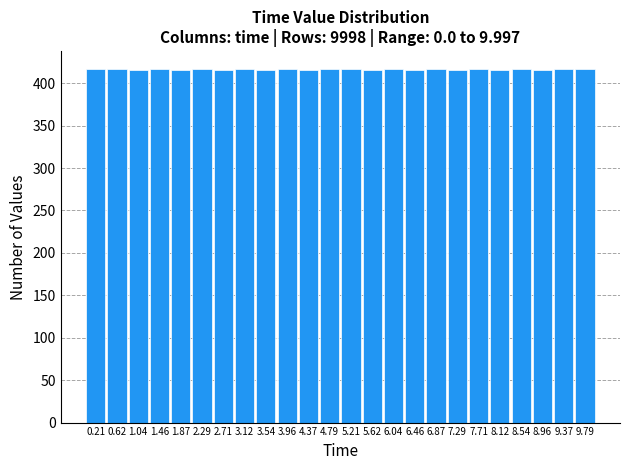

What is the height of the bar covering 6.25 to 6.65 on the x-axis? Neither the bar edges nor the heights are printed on the chart, so give them approximately, as read against the axes.

415